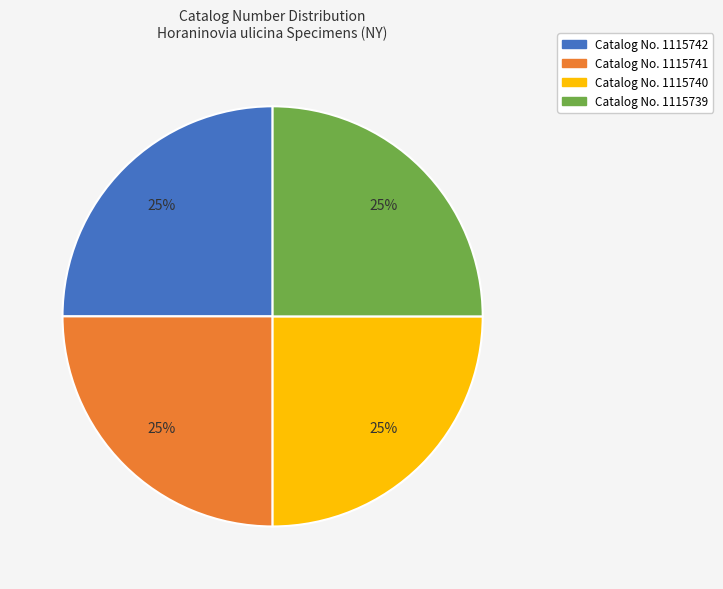

Is there a majority slice in this chart?

No